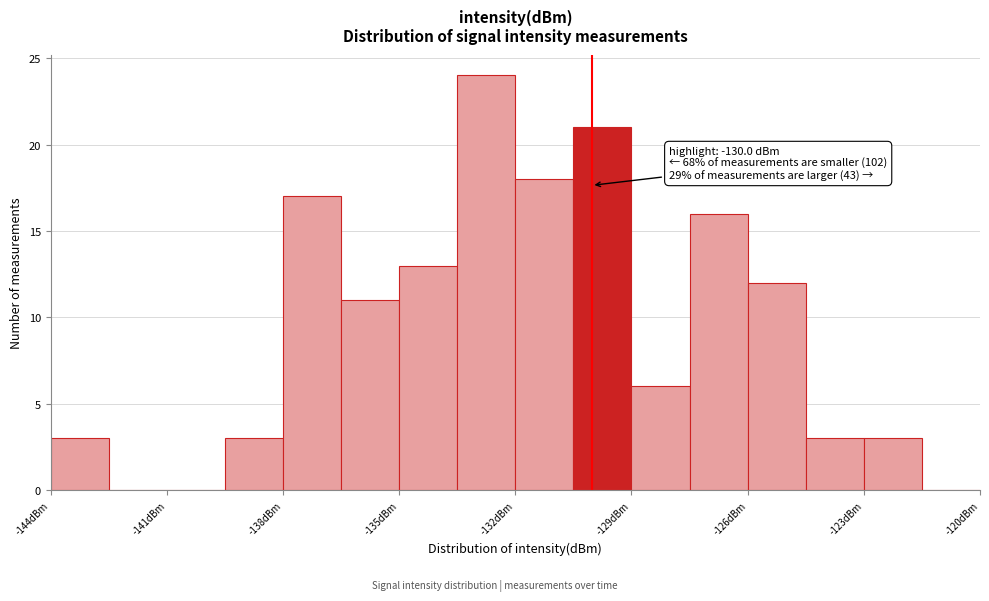

Read against the x-axis, roughly where is the centre of the tallest bar?

-132.5